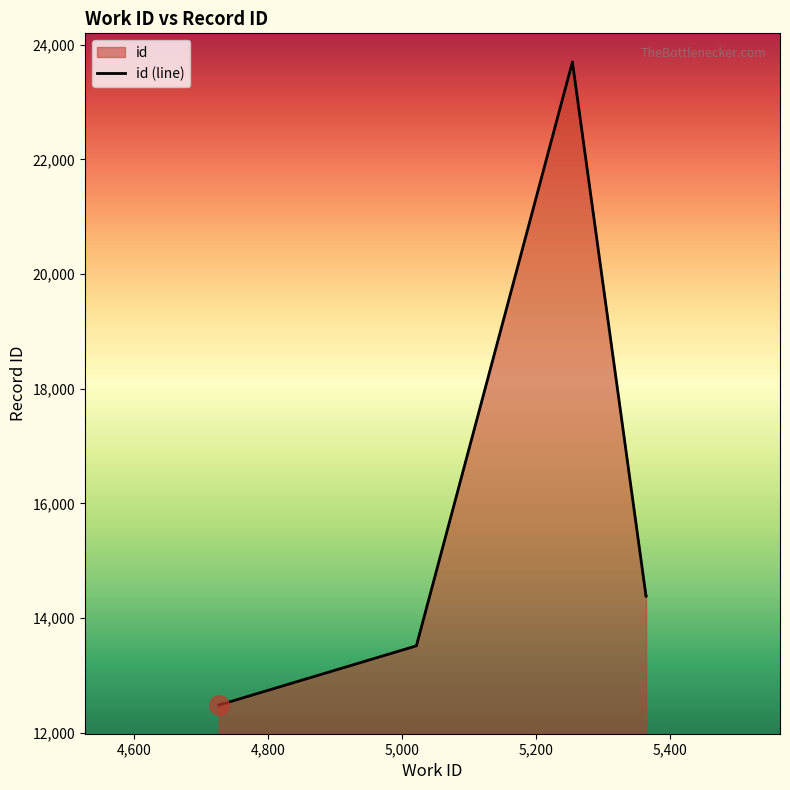

Reading right to left, extract all data points from this chart.

14375	14374	23699	13514	12481